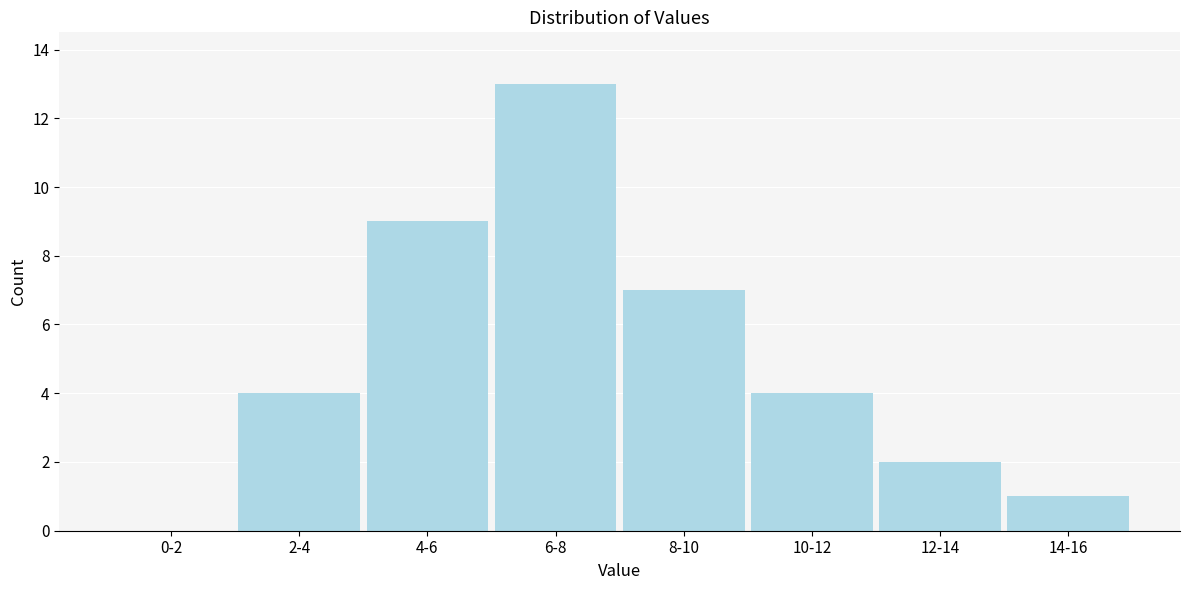

Reading right to left, transcribe all the data shown in this chart.

14-16=1	12-14=2	10-12=4	8-10=7	6-8=13	4-6=9	2-4=4	0-2=0